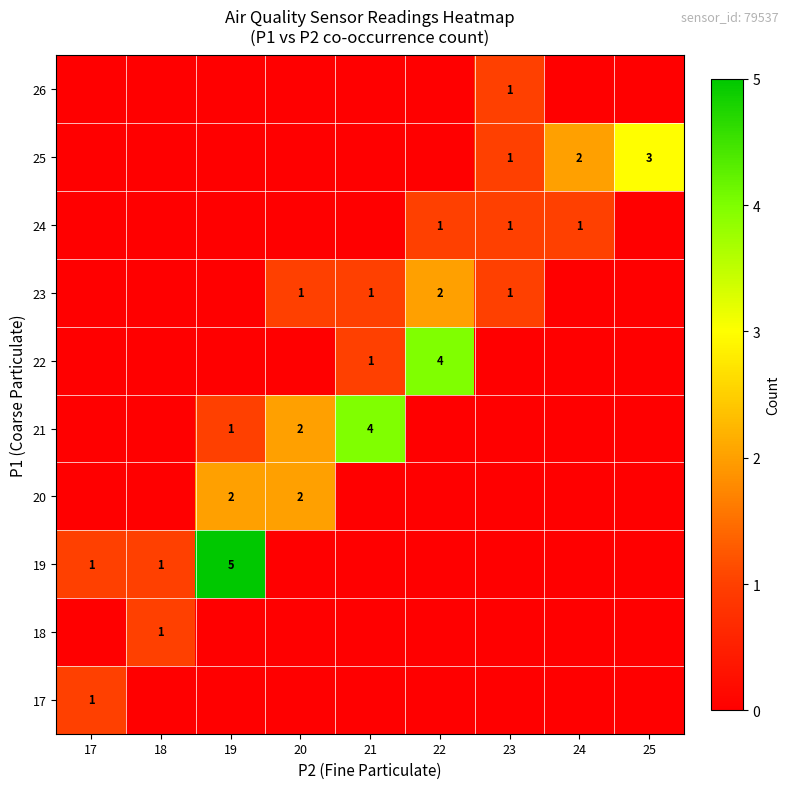

What is the sum of the 21 values at 20 and 21?

6